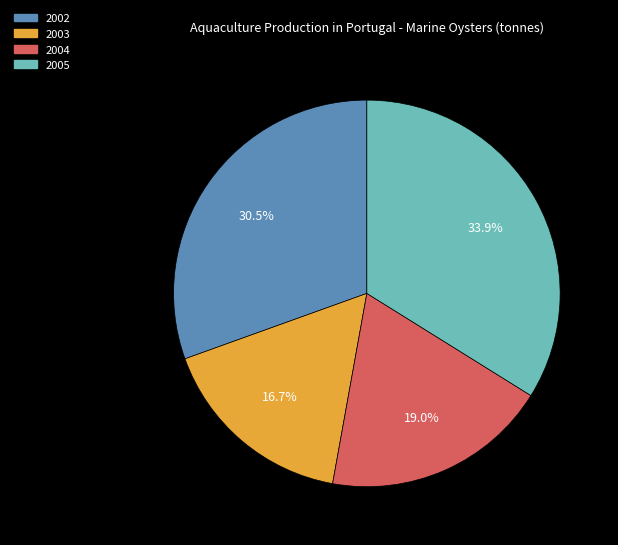

Which slice is the largest?

2005